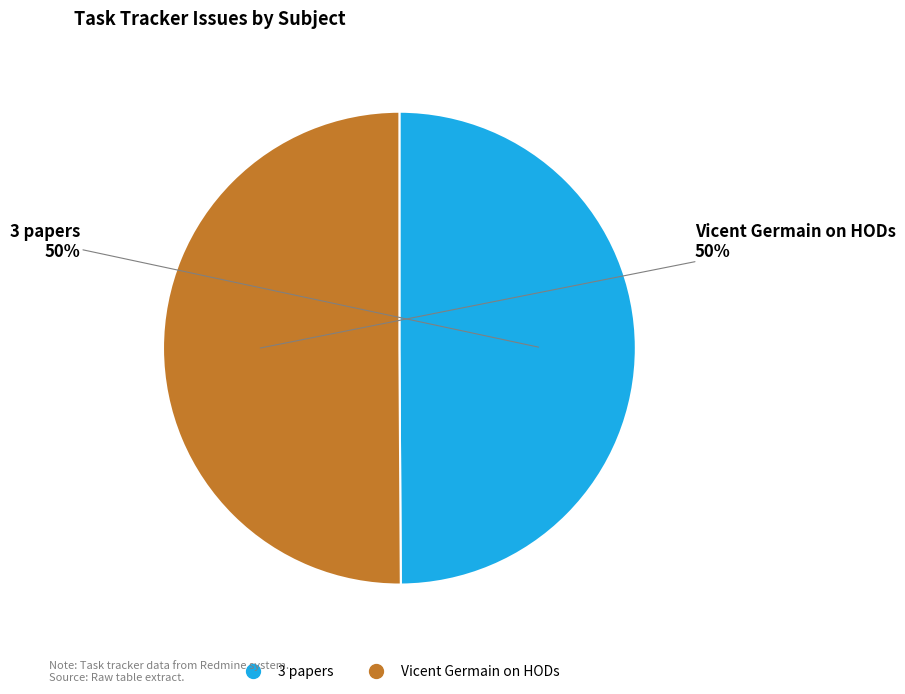

What percentage is the 3 papers slice, to the nearest percent?

50%